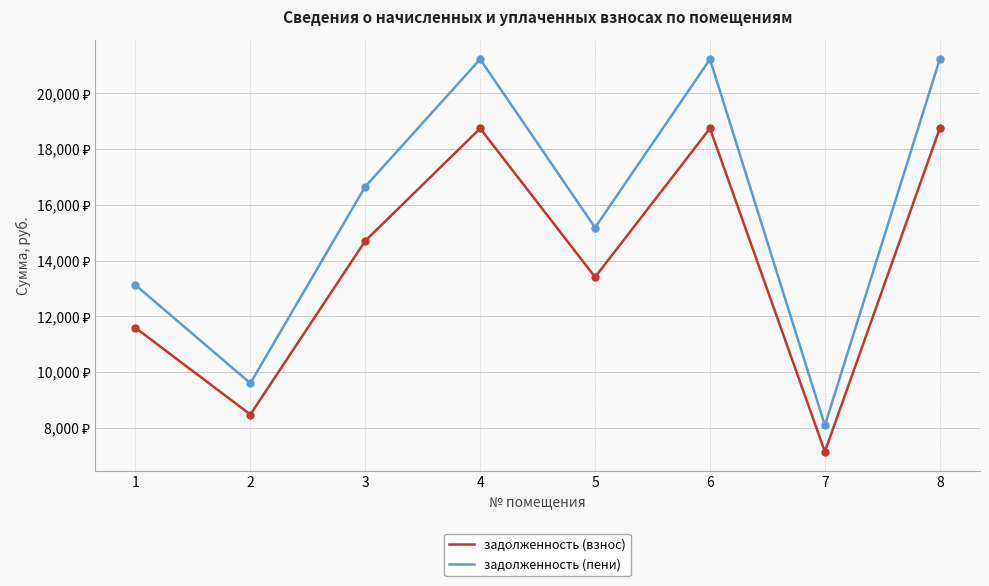

True or false: задолженность (пени) and задолженность (взнос) cross at least once.

False